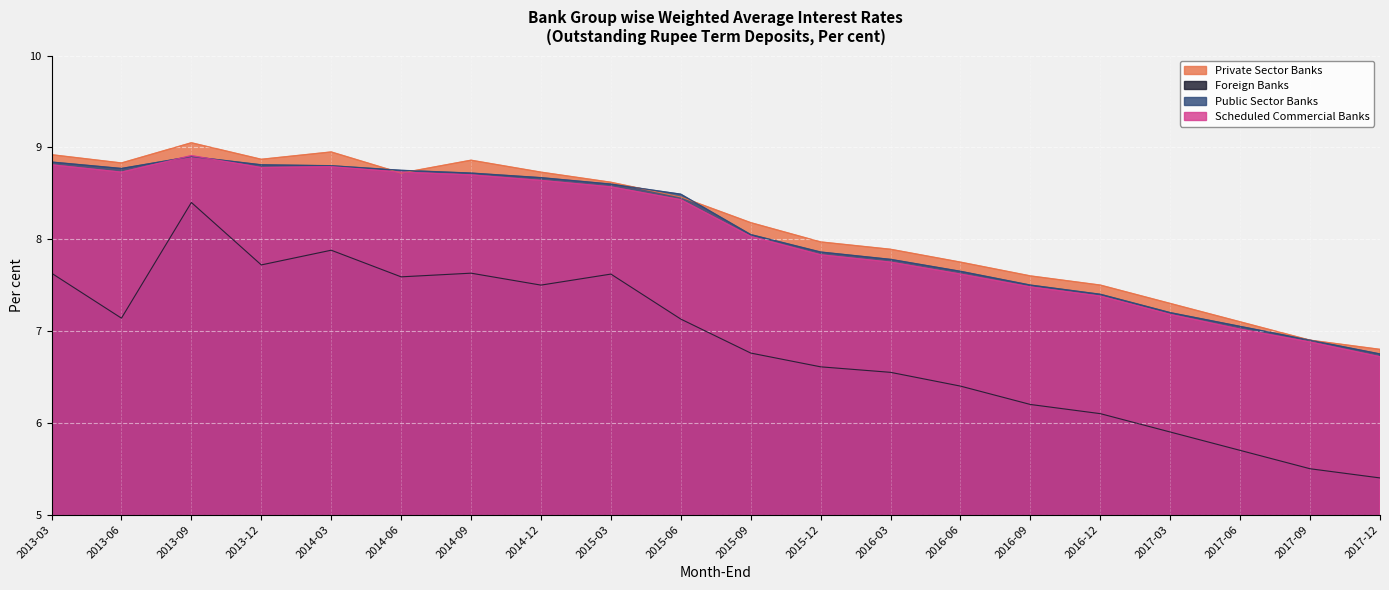

Which series has the largest total across all categories?

Private Sector Banks